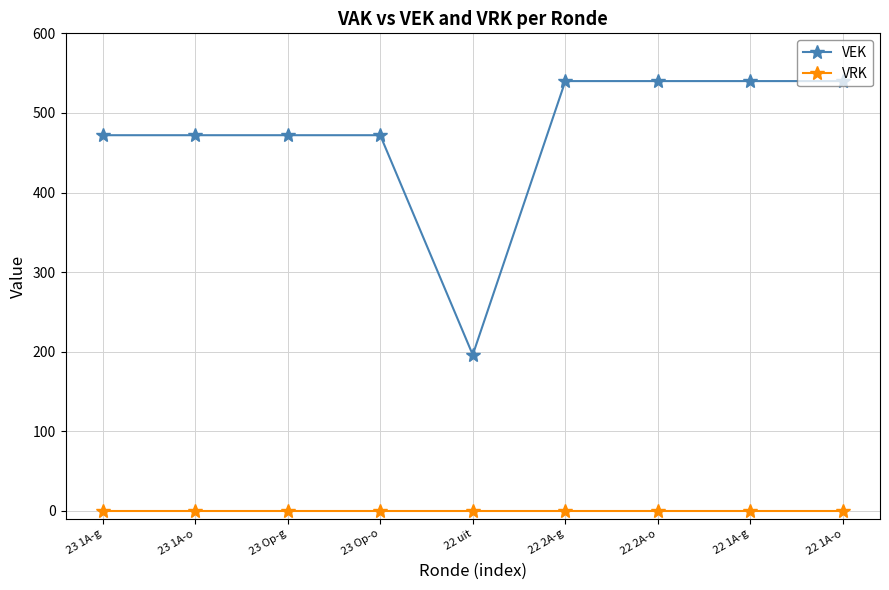

Which series has the largest total across all categories?

VEK